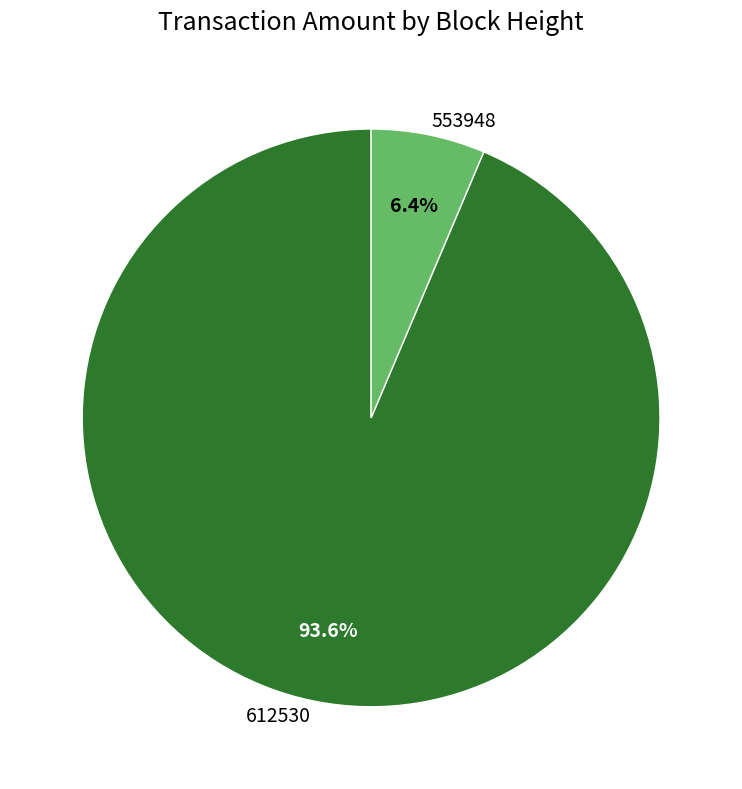

To the nearest percent, what portion does 553948 represent?

6%